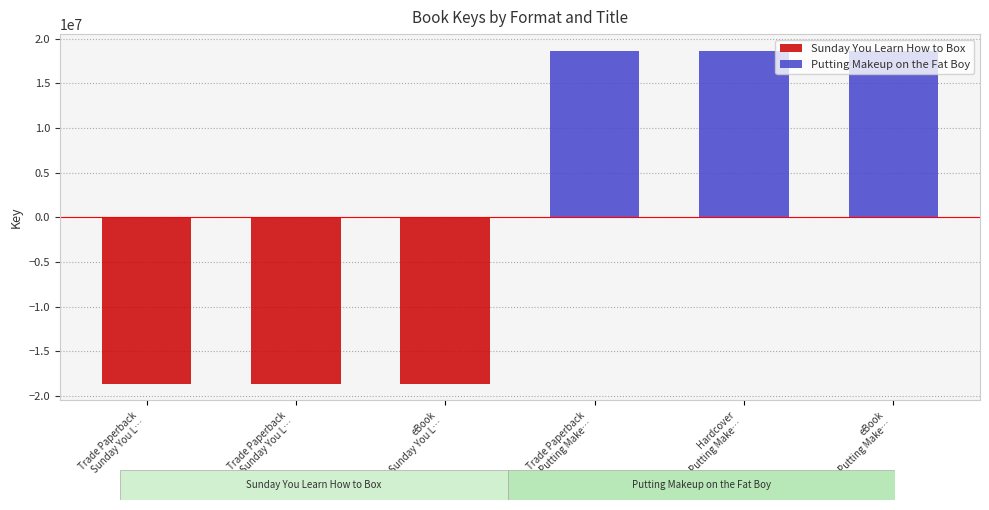

The value of Sunday You Learn How to Box at Trade Paperback
Sunday You L… is -18630941. True or false?

True